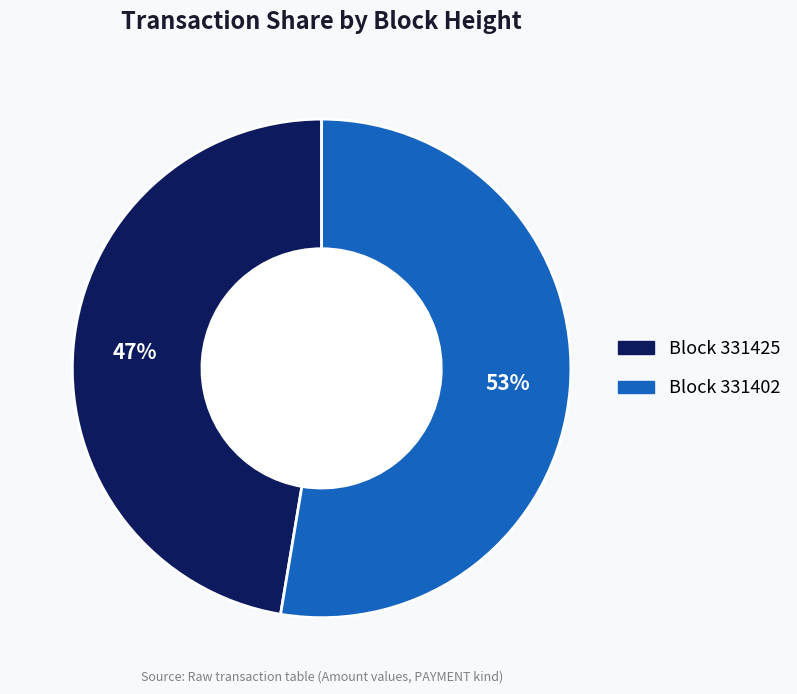

Is there any slice that represents more than half of the pie?

Yes